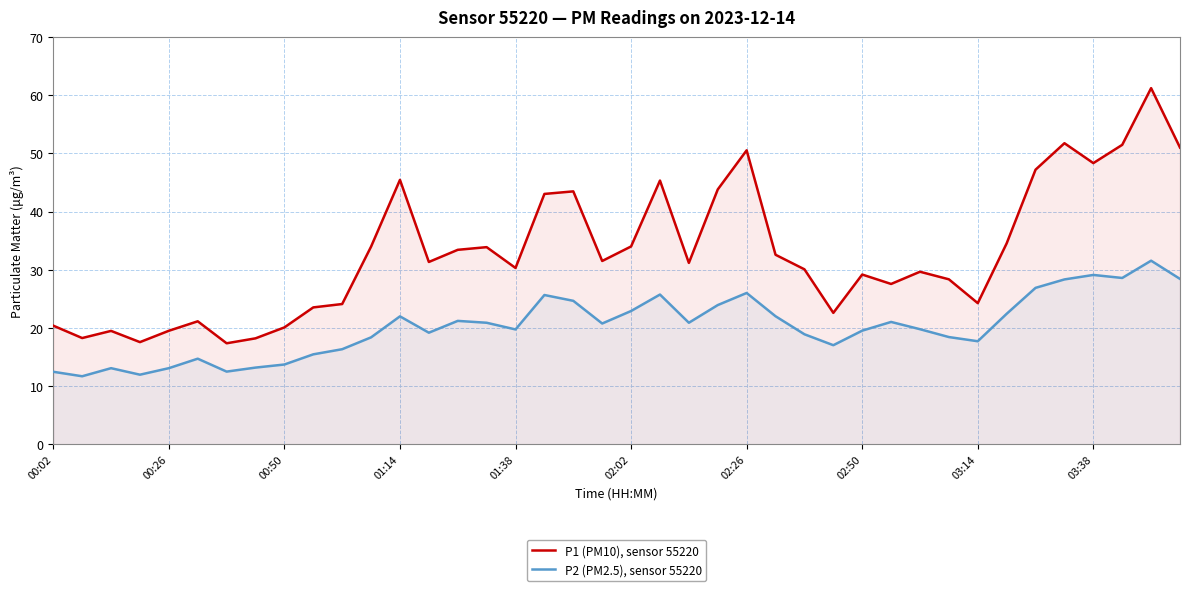

Which series has the widest spread of values?

P1 (PM10), sensor 55220